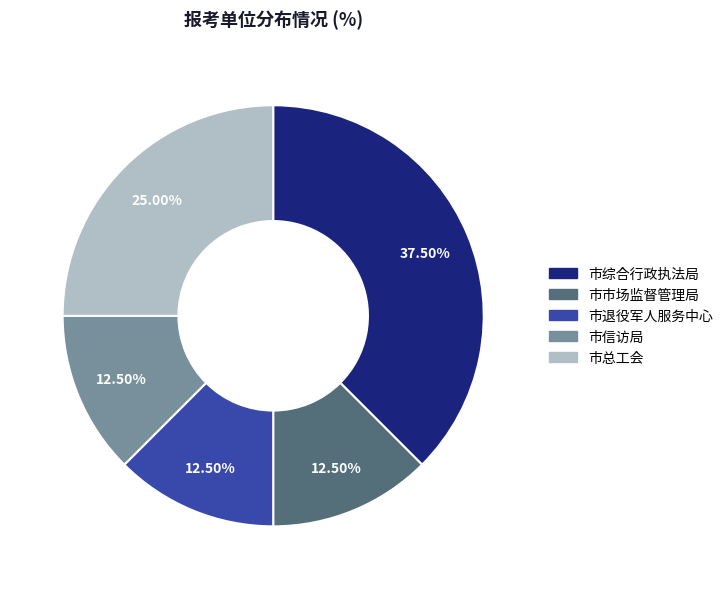

What is the largest slice in the pie chart?

市综合行政执法局